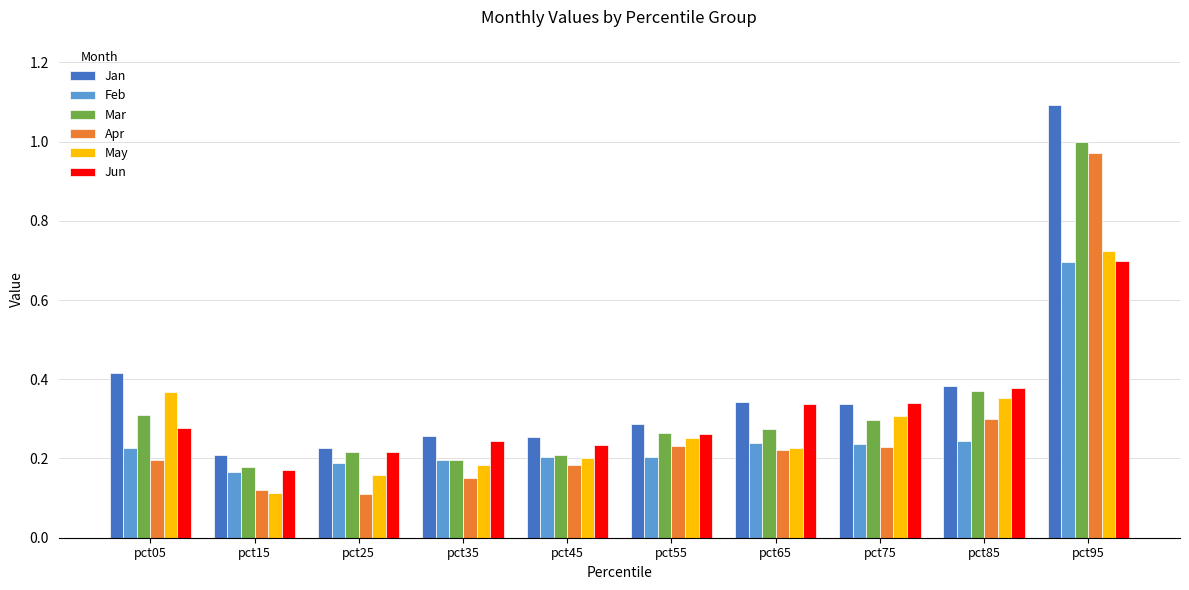

What is the total value across all series at pct25?

1.1